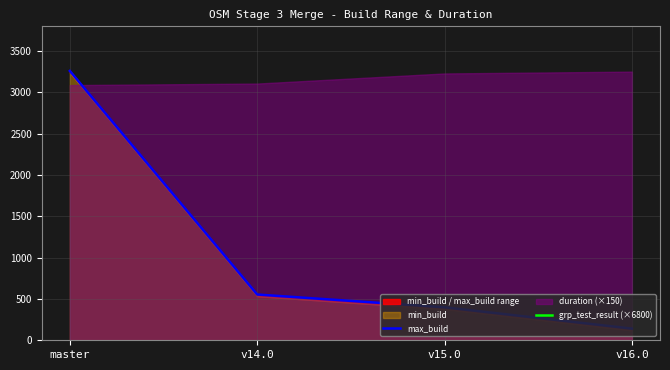

At which label does max_build reach its peak?

master